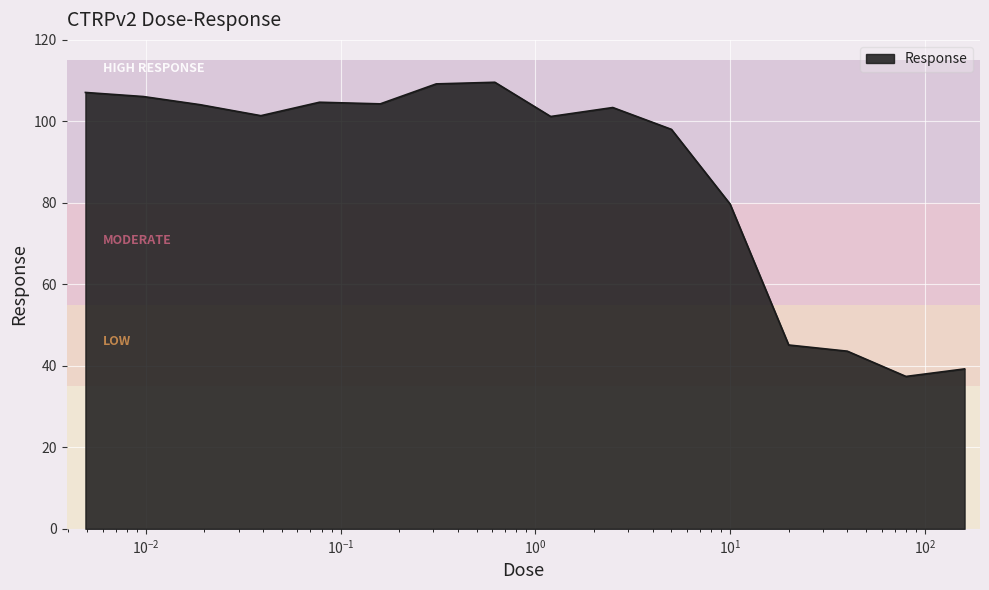

Does the chart display data point markers on the line(s)?

No